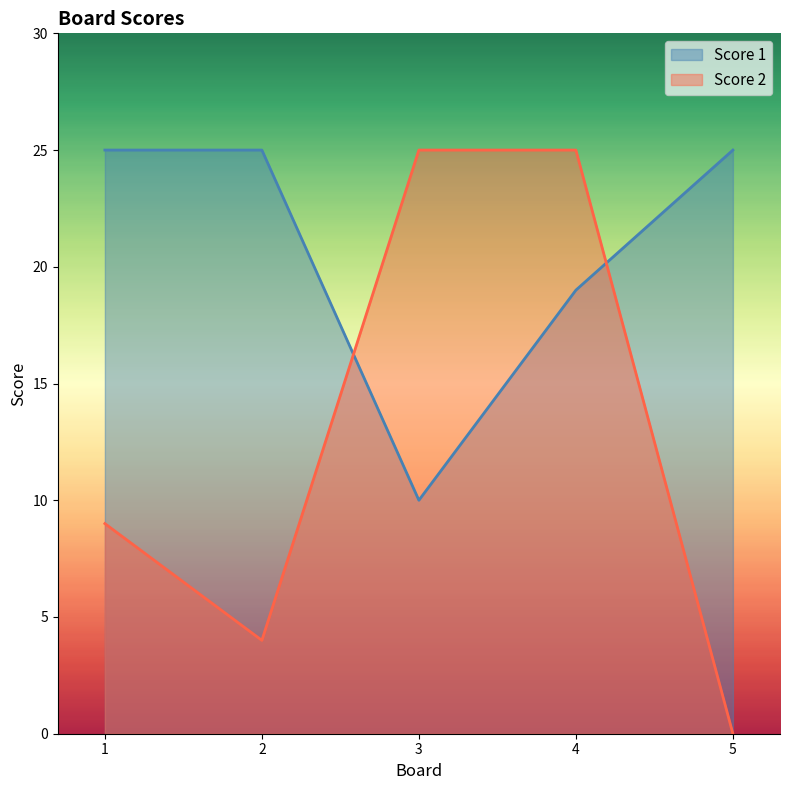

The value of Score 2 at 4 is 35. True or false?

False